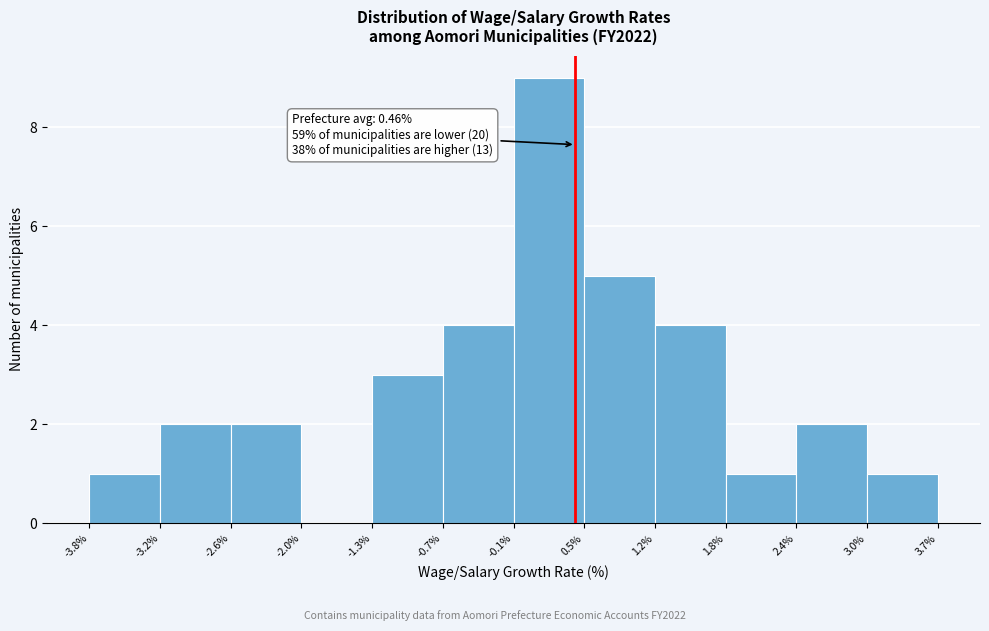

Which range on the x-axis has the tallest bar?

-0.1% to 0.5%